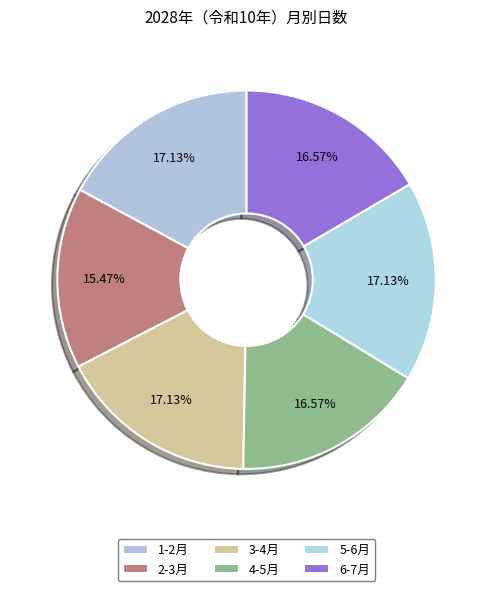

Count the number of slices in the pie.

6